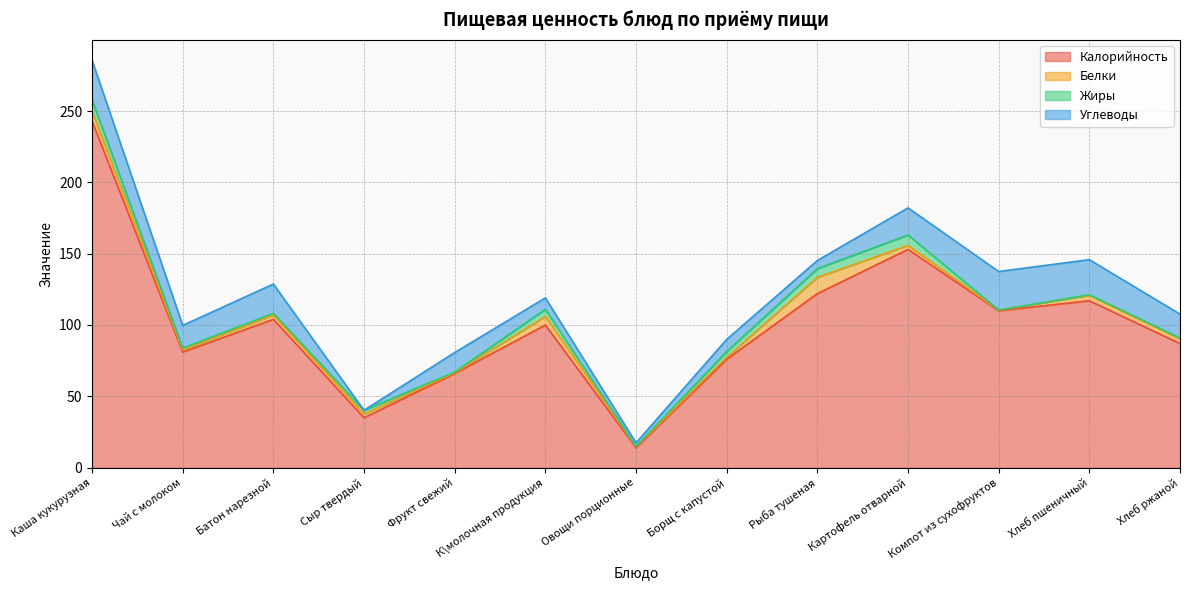

Which series has the widest spread of values?

Калорийность